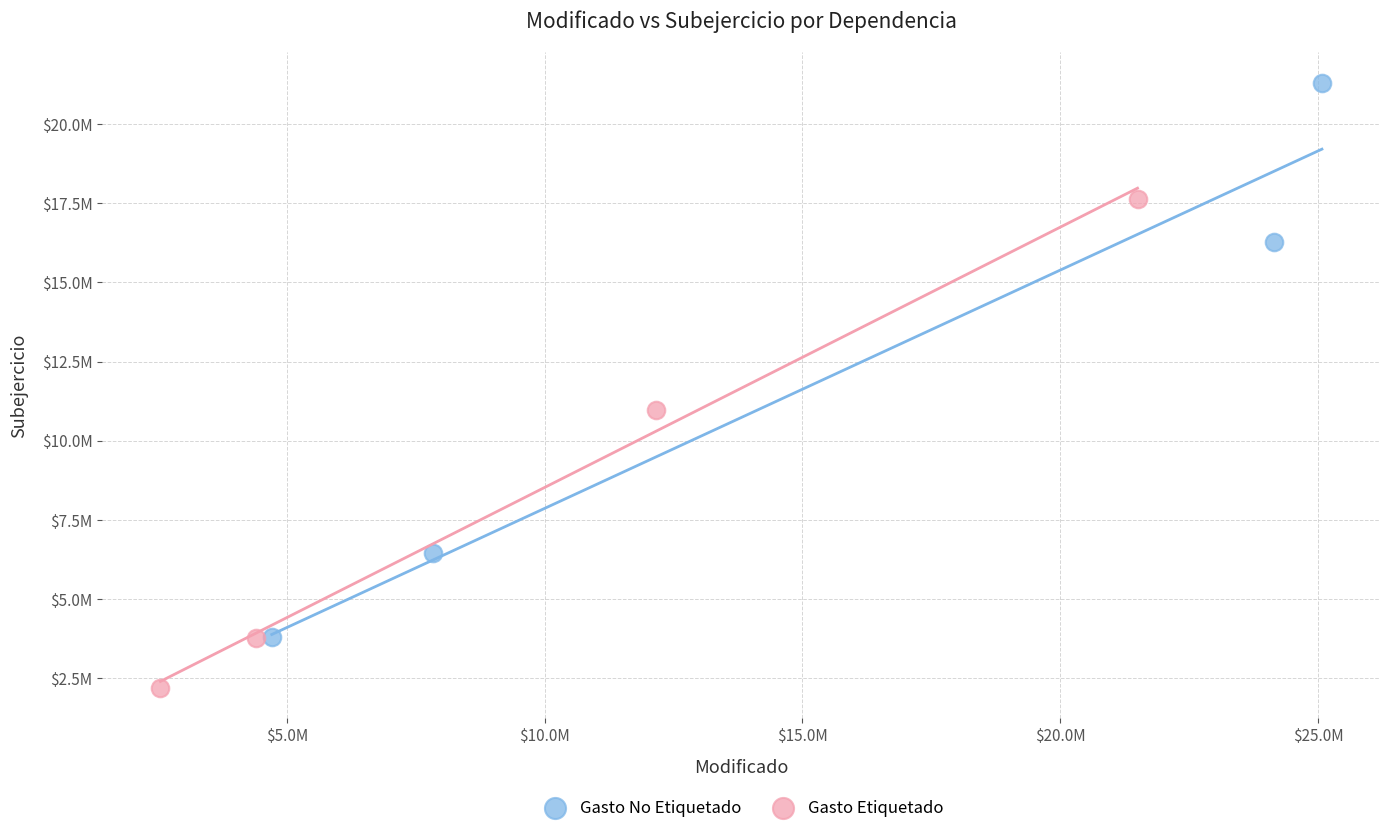

What are all the series names shown in the legend?

Gasto No Etiquetado, Gasto Etiquetado